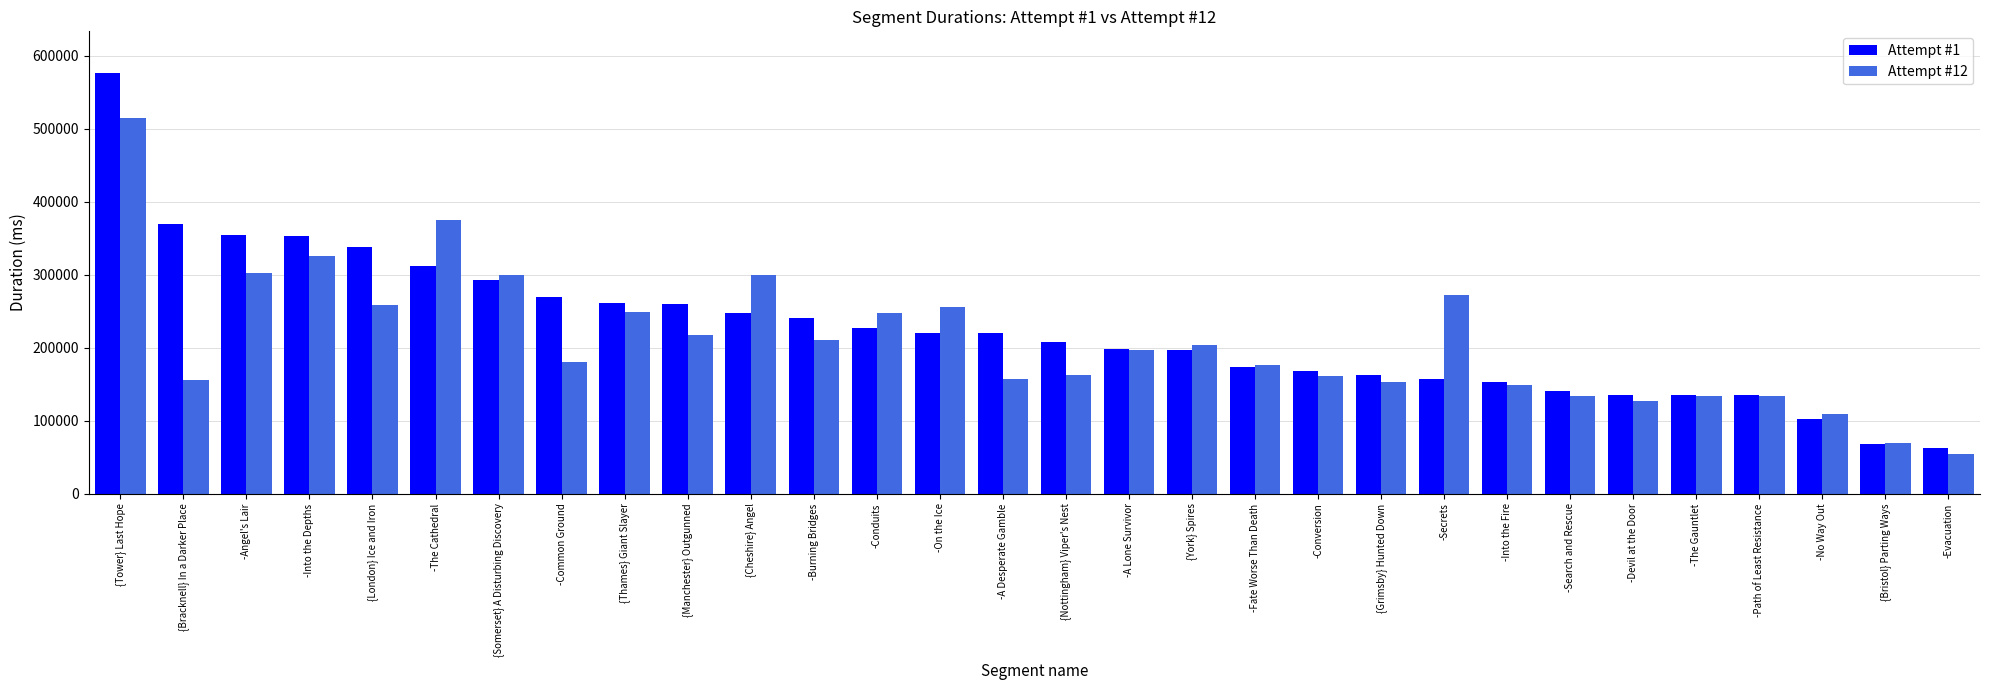

What is the label of the 6th bar from the right?

-Devil at the Door